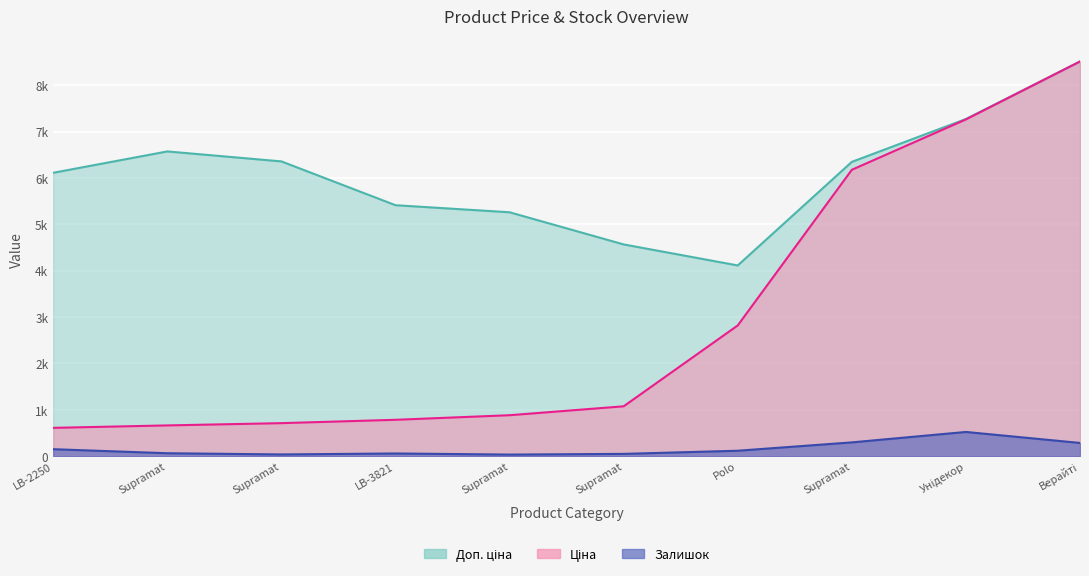

True or false: Ціна has a value of 772.5 at Стінові панелі LB-2250.

False